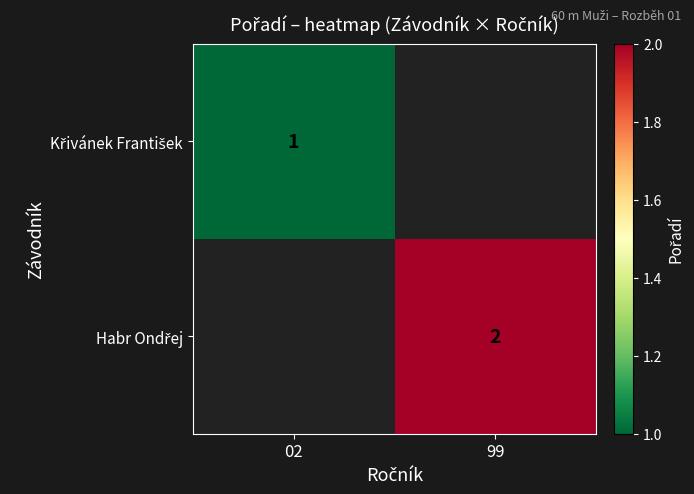

Rank the series by their average value, from lowest to highest.

Křivánek František, Habr Ondřej